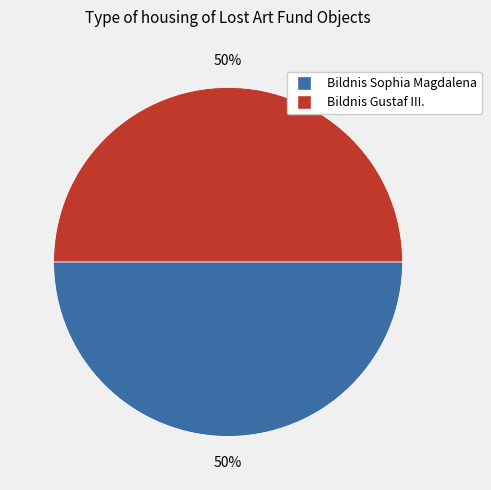

To the nearest percent, what is the combined percentage of Bildnis Gustaf III. and Bildnis Sophia Magdalena?

100%